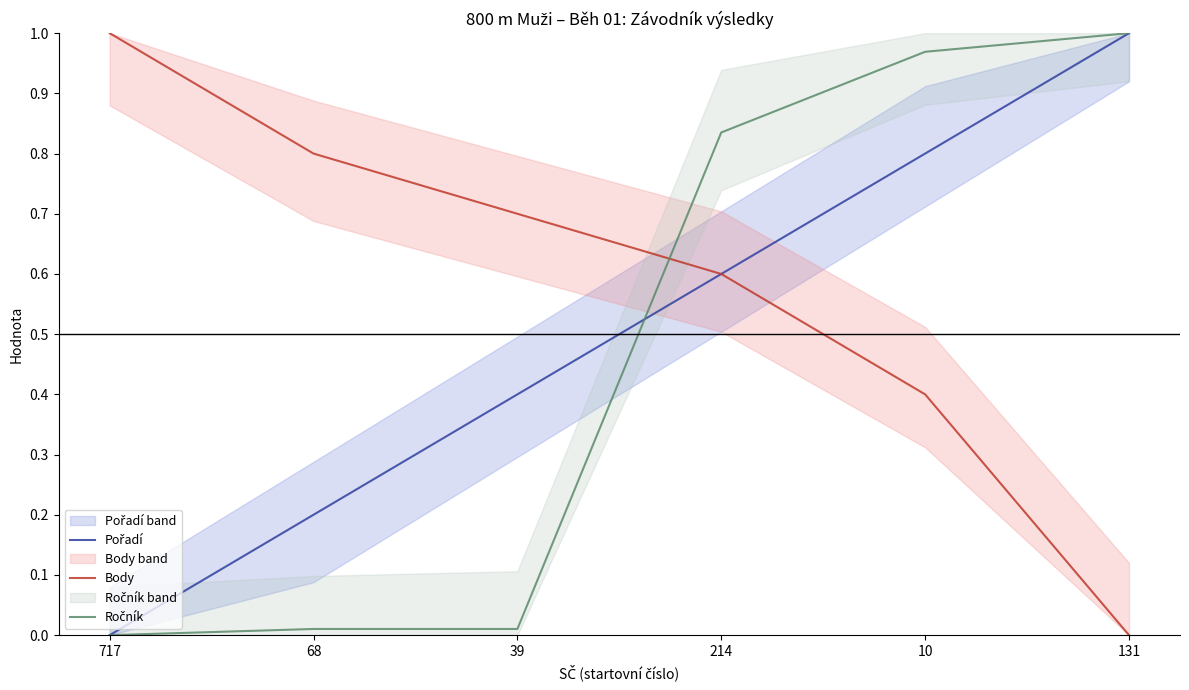

Is this an area chart (filled region under the line)?

No